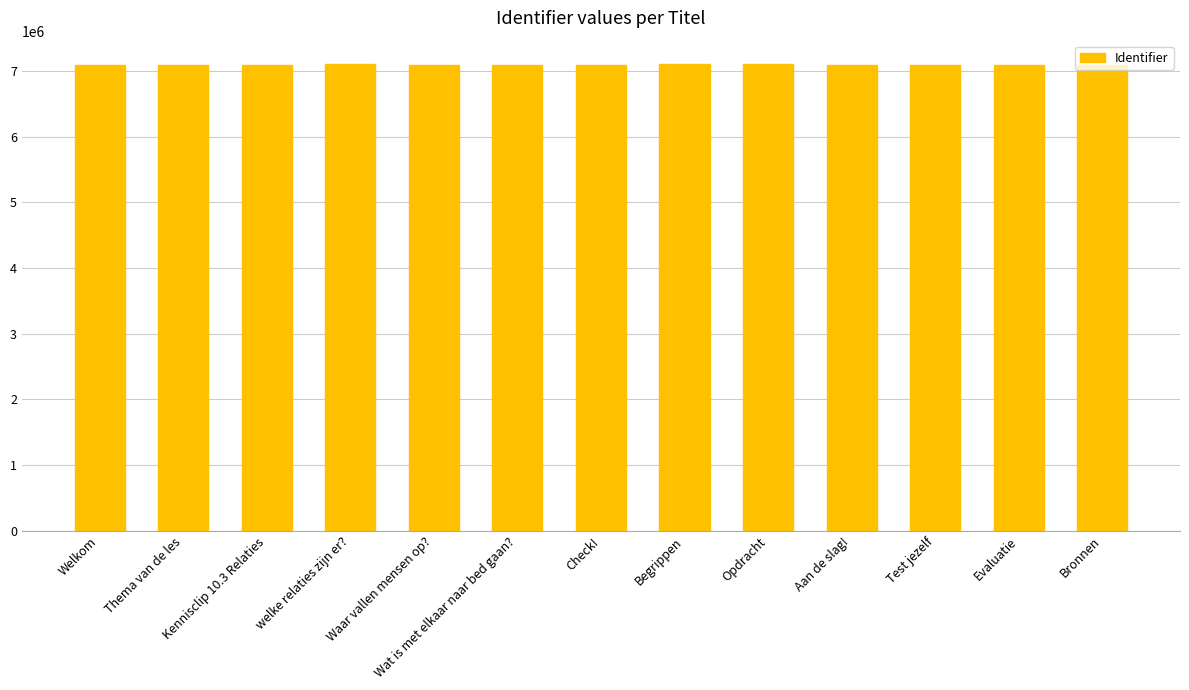

What is the label of the 2nd bar from the right?

Evaluatie